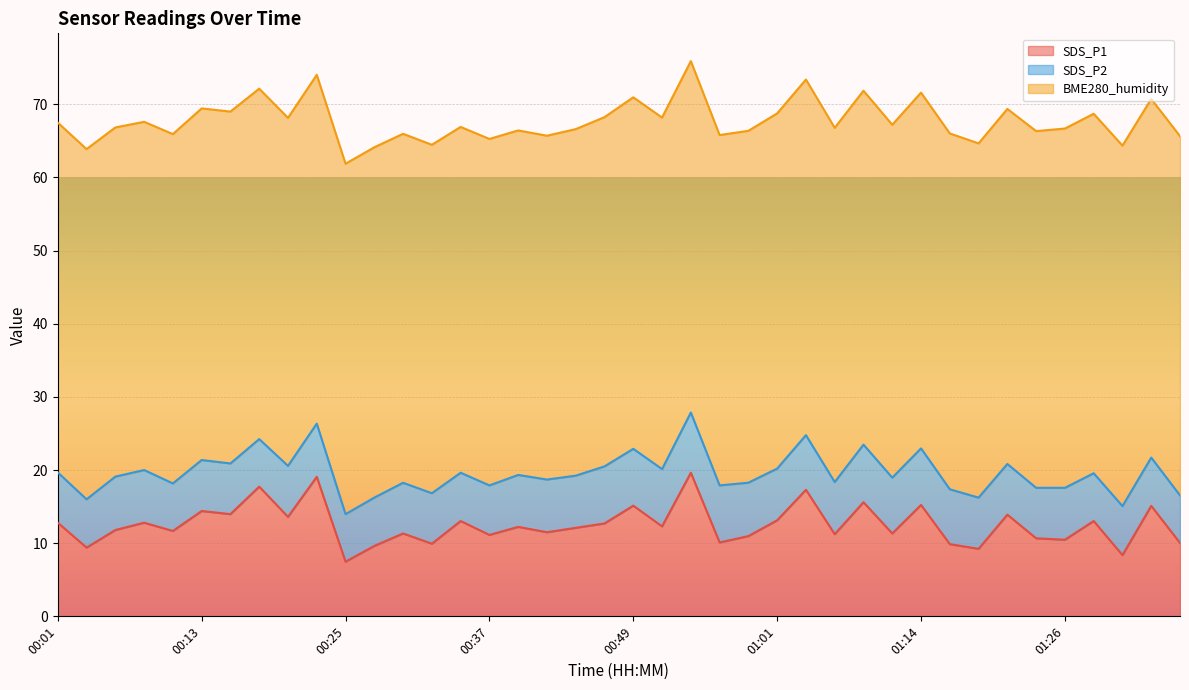

Reading right to left, extract all data points from this chart.

SDS_P1: 01:36=10.0	01:33=15.1	01:31=8.4	01:28=13.0	01:26=10.5	01:23=10.7	01:21=13.9	01:18=9.2	01:16=9.9	01:14=15.2	01:11=11.3	01:09=15.6	01:06=11.2	01:04=17.3	01:01=13.1	00:59=11.0	00:57=10.1	00:54=19.6	00:52=12.3	00:49=15.1	00:47=12.7	00:44=12.1	00:42=11.5	00:40=12.2	00:37=11.1	00:35=13.0	00:32=9.9	00:30=11.3	00:27=9.6	00:25=7.5	00:23=19.1	00:20=13.6	00:18=17.7	00:15=14.0	00:13=14.4	00:10=11.7	00:08=12.8	00:06=11.8	00:03=9.4	00:01=12.8
SDS_P2: 01:36=6.5	01:33=6.6	01:31=6.7	01:28=6.5	01:26=7.1	01:23=6.9	01:21=6.9	01:18=7.0	01:16=7.5	01:14=7.7	01:11=7.6	01:09=7.9	01:06=7.1	01:04=7.5	01:01=7.1	00:59=7.3	00:57=7.8	00:54=8.2	00:52=7.8	00:49=7.8	00:47=7.8	00:44=7.1	00:42=7.2	00:40=7.1	00:37=6.8	00:35=6.6	00:32=6.9	00:30=6.9	00:27=6.6	00:25=6.5	00:23=7.3	00:20=7.0	00:18=6.5	00:15=6.9	00:13=7.0	00:10=6.5	00:08=7.2	00:06=7.3	00:03=6.6	00:01=6.9
BME280_humidity: 01:36=49.1	01:33=49.0	01:31=49.3	01:28=49.1	01:26=49.1	01:23=48.8	01:21=48.5	01:18=48.4	01:16=48.6	01:14=48.6	01:11=48.2	01:09=48.4	01:06=48.4	01:04=48.6	01:01=48.5	00:59=48.1	00:57=47.9	00:54=48.0	00:52=48.0	00:49=48.0	00:47=47.7	00:44=47.4	00:42=47.0	00:40=47.1	00:37=47.4	00:35=47.3	00:32=47.6	00:30=47.7	00:27=47.9	00:25=47.9	00:23=47.7	00:20=47.6	00:18=47.9	00:15=48.1	00:13=48.1	00:10=47.8	00:08=47.6	00:06=47.7	00:03=47.9	00:01=47.8